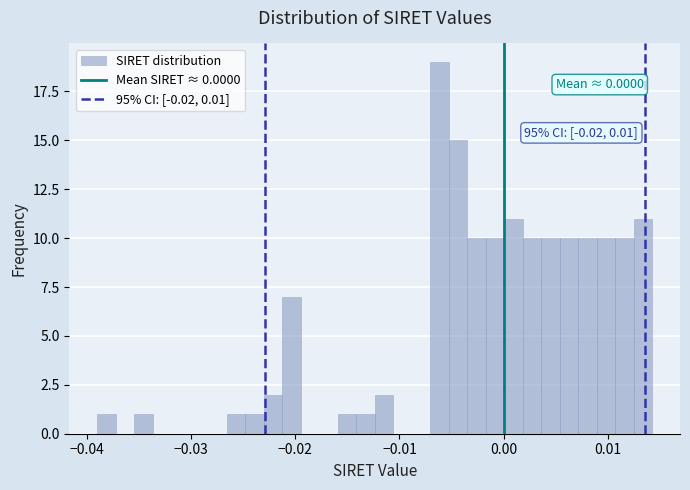

Read against the x-axis, roughly where is the centre of the tallest bar?

-0.006